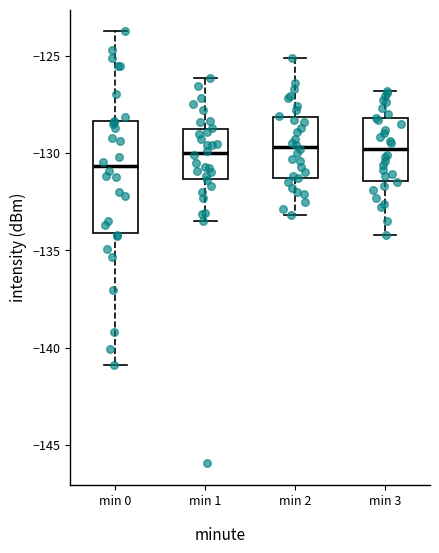

Reading left to right, read every box against the y-axis: the position of its median line, the range the box covers, and the ends of its whiskers. The values are not printed on the chart, so give them approximately, as read against the axis.

min 0: median -130.5, box -134.0 to -128.5, whiskers -141.0 to -123.5
min 1: median -130.0, box -131.5 to -128.5, whiskers -133.5 to -126.0
min 2: median -129.5, box -131.5 to -128.0, whiskers -133.0 to -125.0
min 3: median -130.0, box -131.5 to -128.0, whiskers -134.0 to -127.0